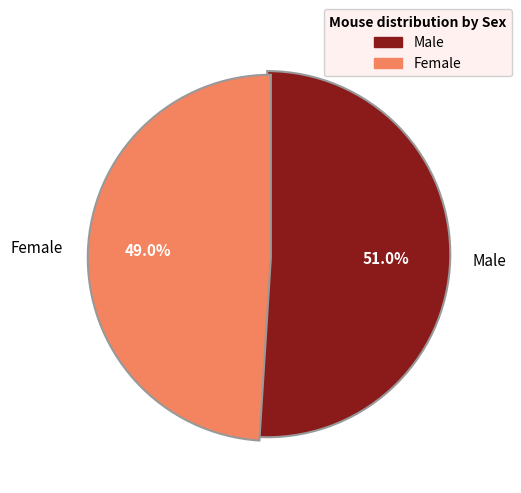

Which slice represents more than half of the pie?

Male